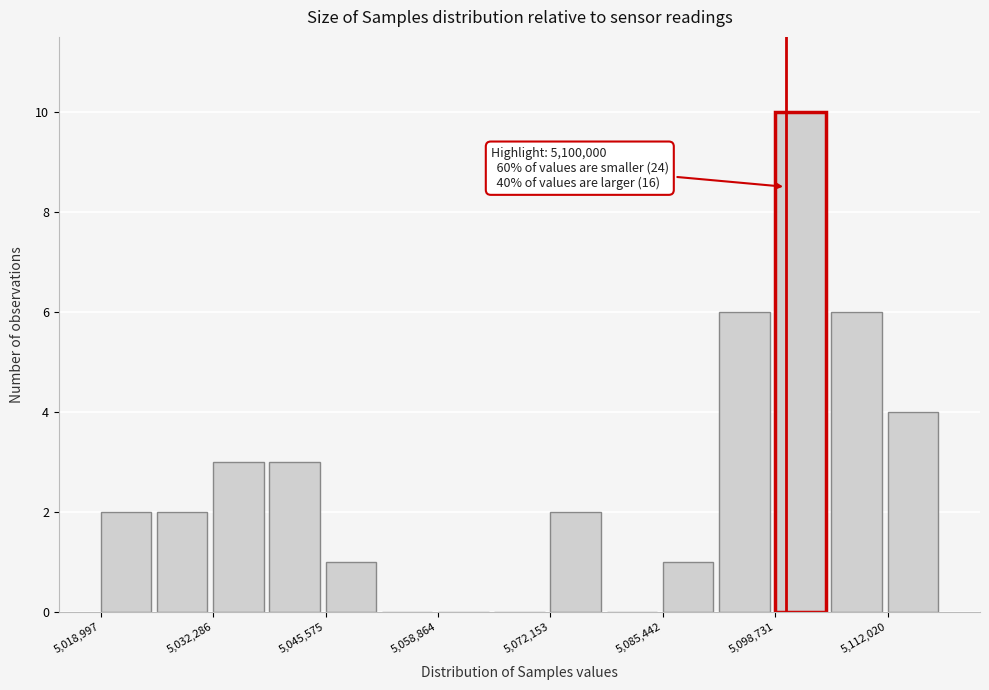

Around what value on the x-axis is the tallest bar? Give the approximate position of its centre, as read against the axis.

5102000